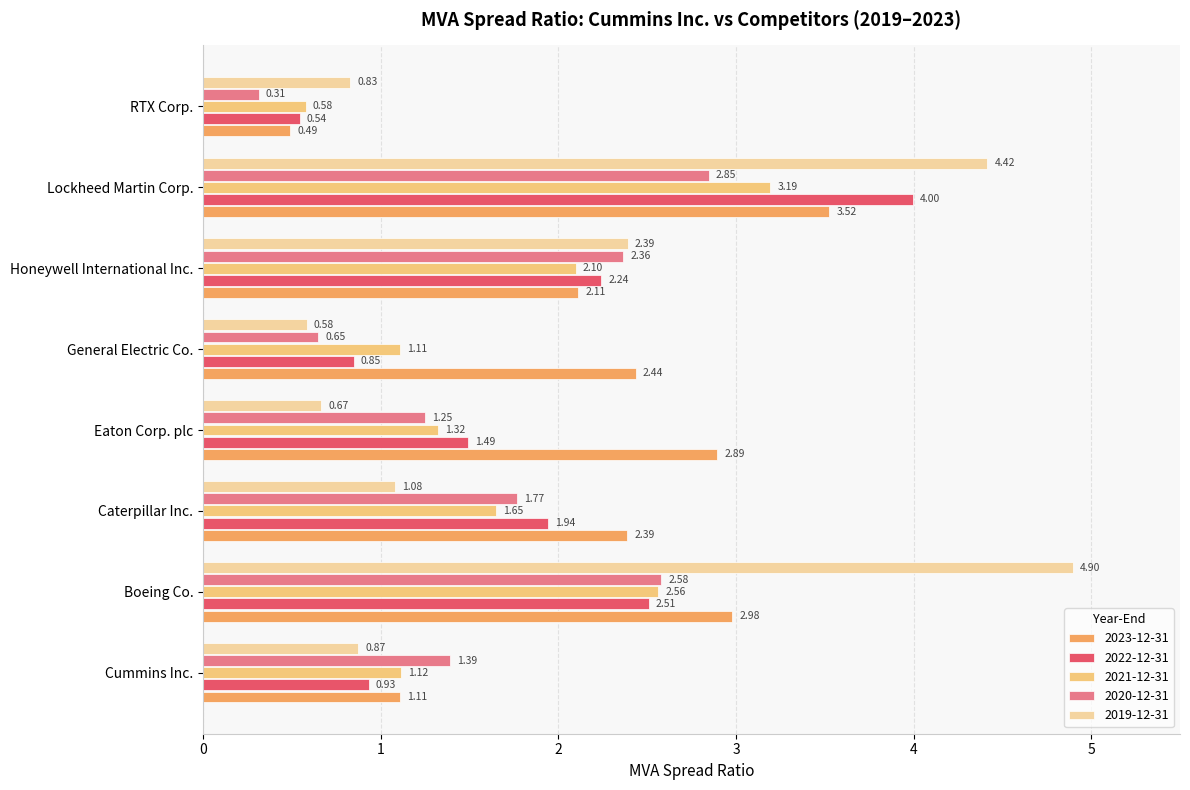

What is the sum of all 2019-12-31 values?

15.7